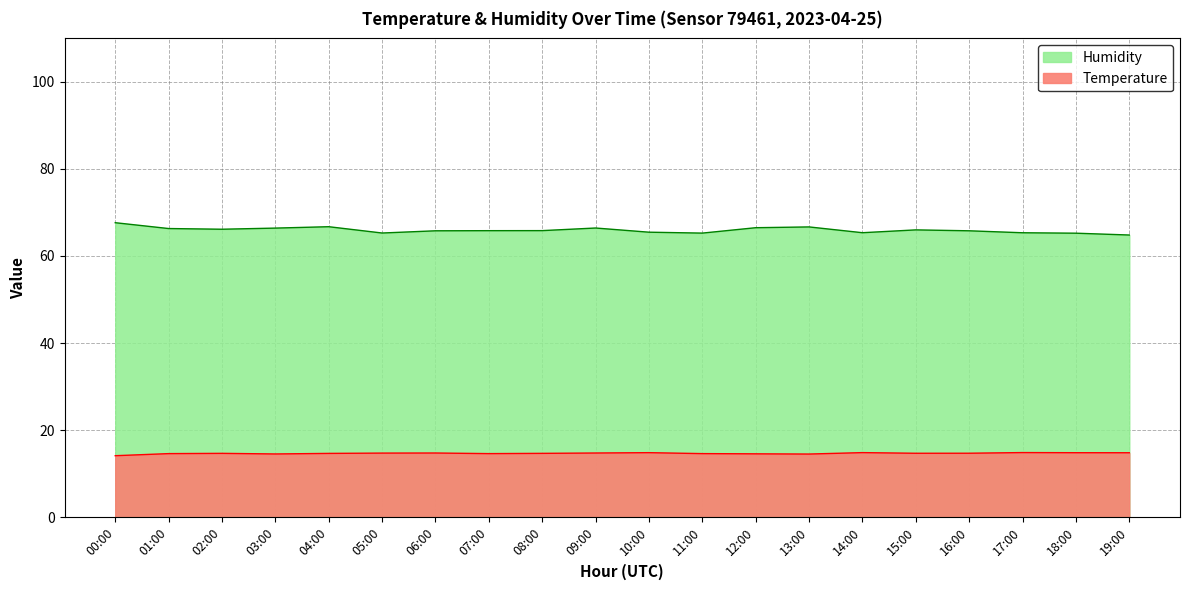

Does the chart display data point markers on the line(s)?

No